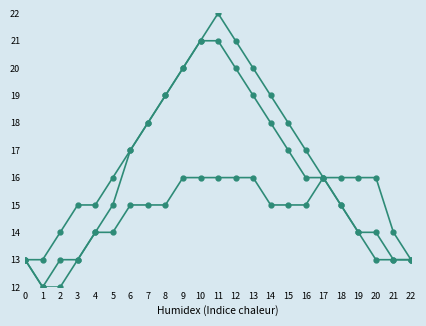

Is it true that Lisianthus equals 4 at 4?

False